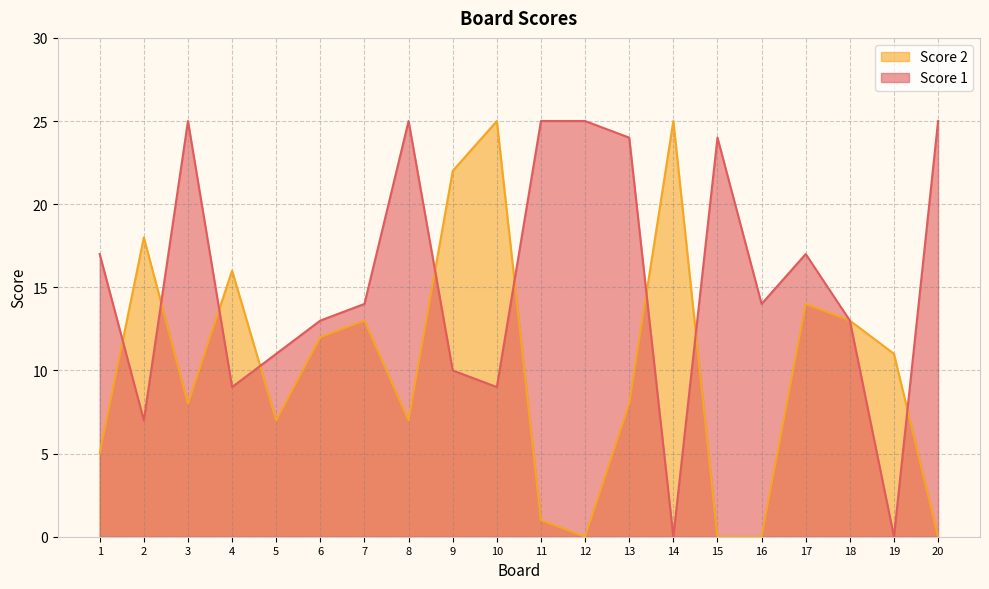

Reading right to left, transcribe all the data shown in this chart.

Score 1: 20=25	19=0	18=13	17=17	16=14	15=24	14=0	13=24	12=25	11=25	10=9	9=10	8=25	7=14	6=13	5=11	4=9	3=25	2=7	1=17
Score 2: 20=0	19=11	18=13	17=14	16=0	15=0	14=25	13=8	12=0	11=1	10=25	9=22	8=7	7=13	6=12	5=7	4=16	3=8	2=18	1=5